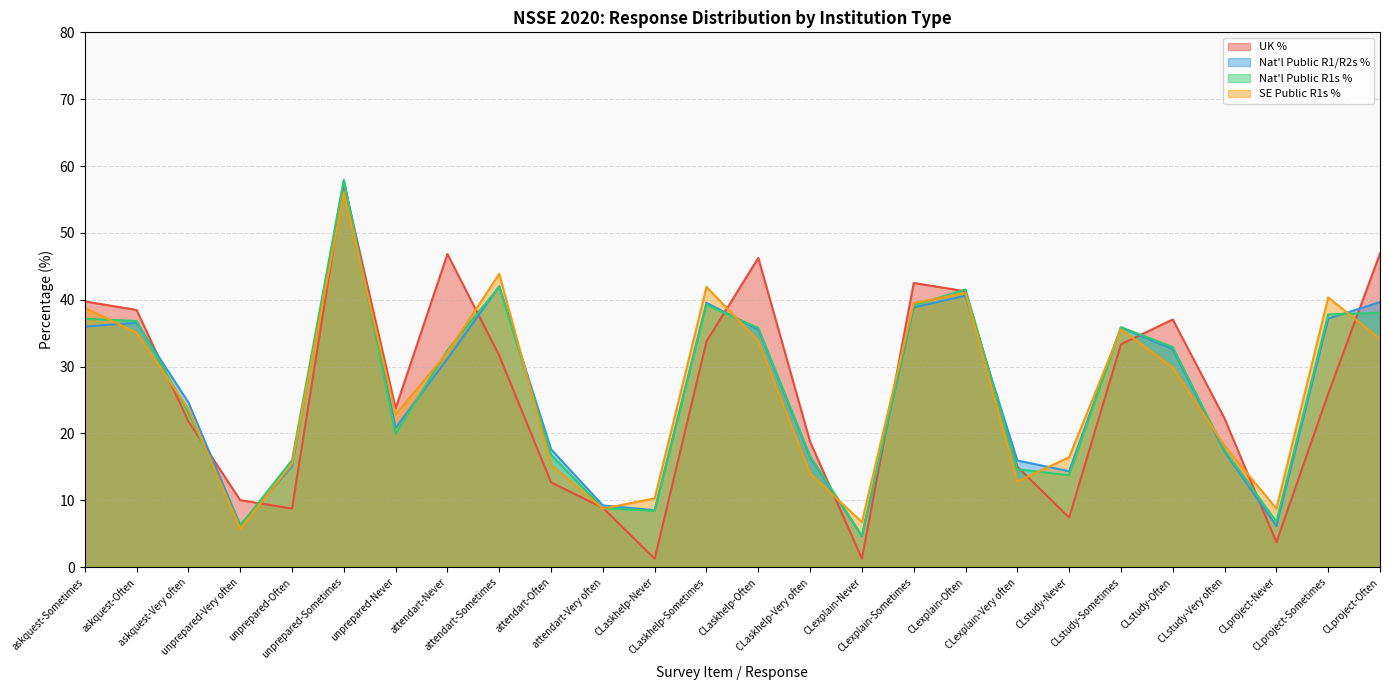

What is the label of the 25th point from the left?

CLproject-Sometimes